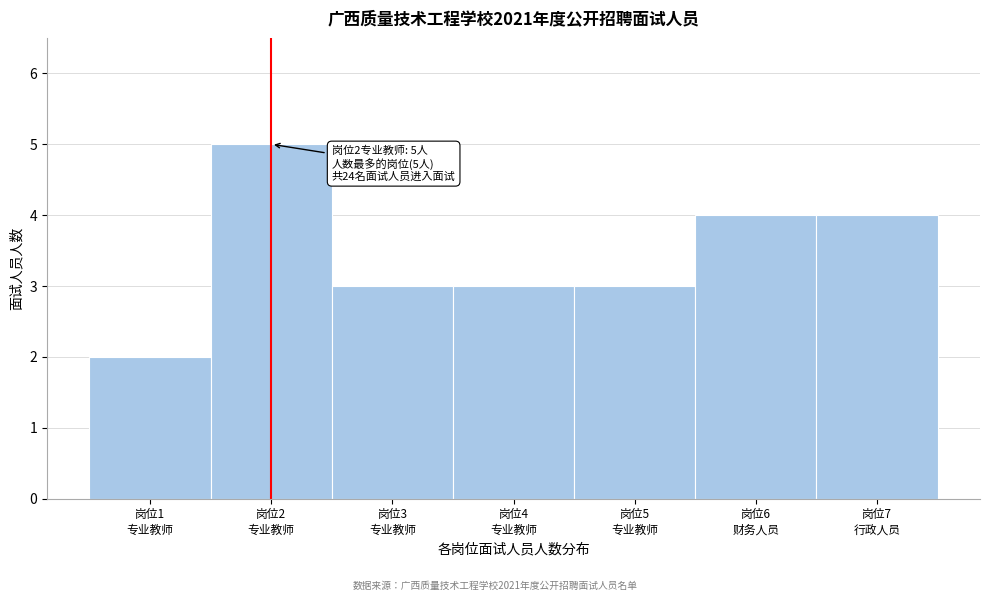

Reading left to right, transcribe all the data shown in this chart.

2	5	3	3	3	4	4